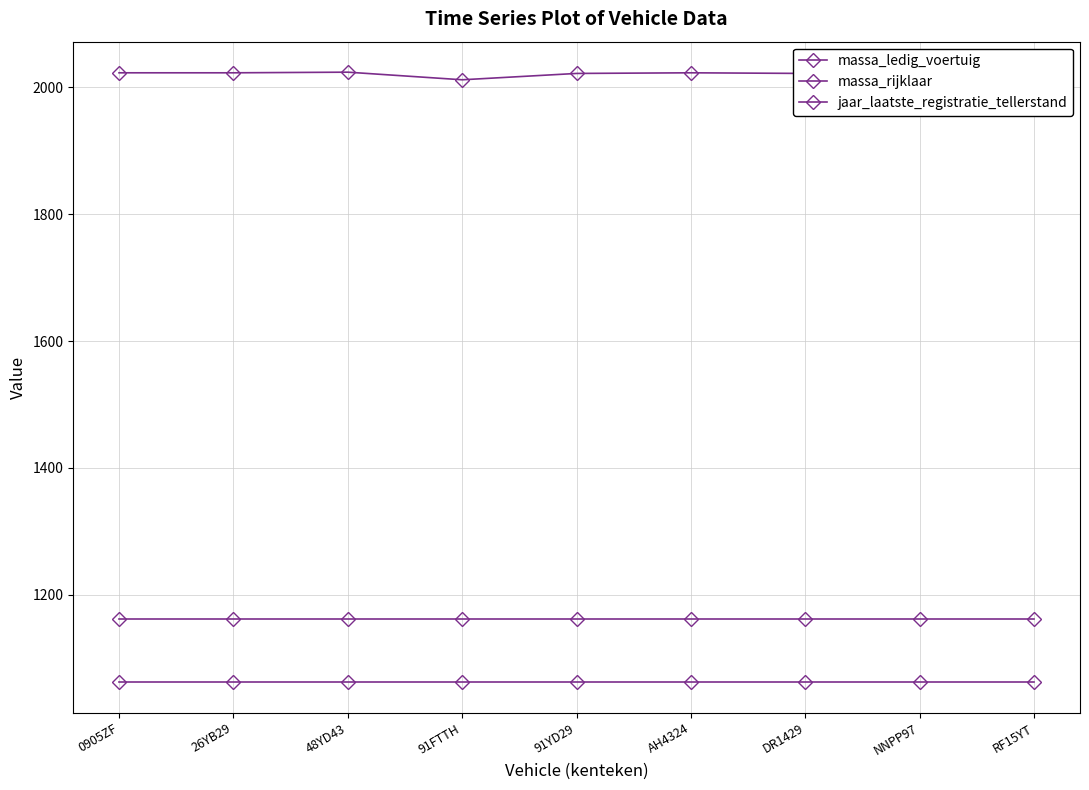

Does the chart have visible grid lines?

Yes